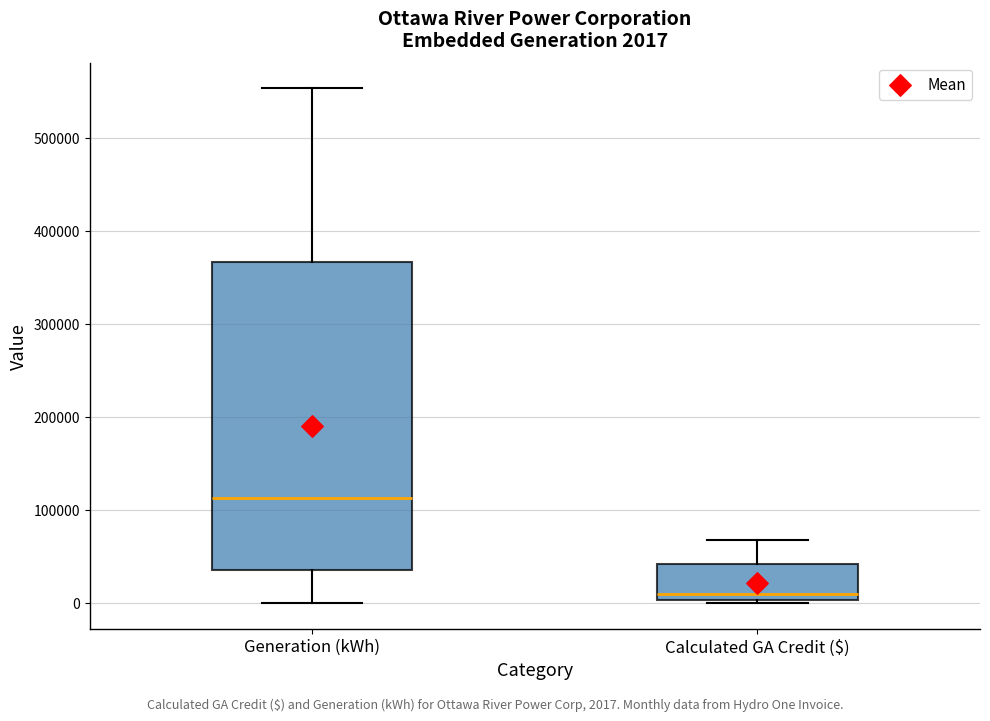

Comparing the boxes themselves (not the whiskers), which one is the tallest?

Generation (kWh)